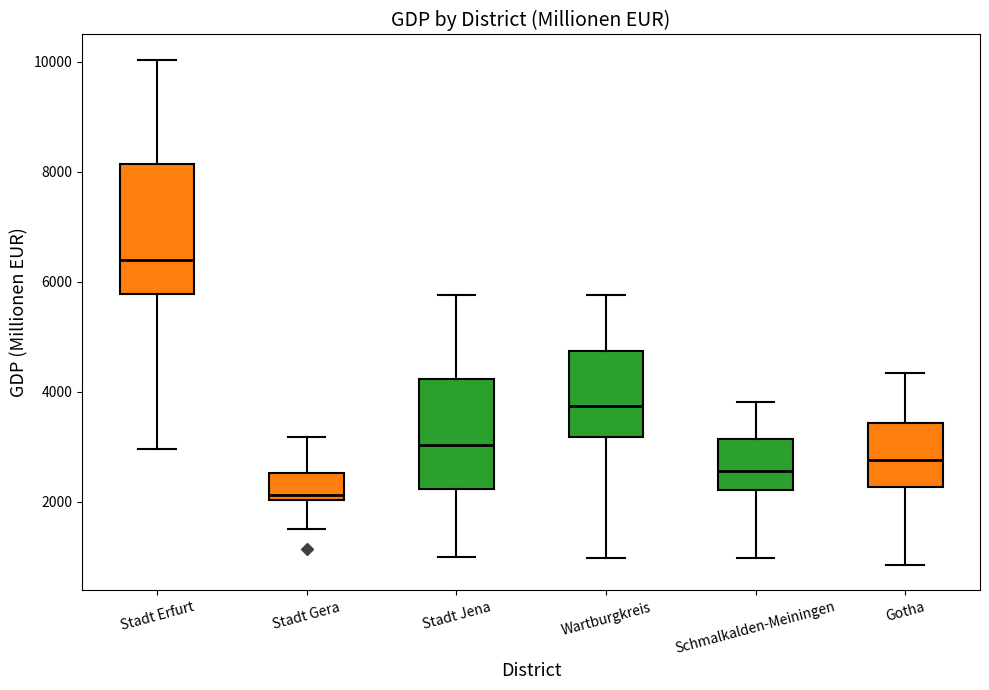

Which box's median line is the lowest?

Stadt Gera